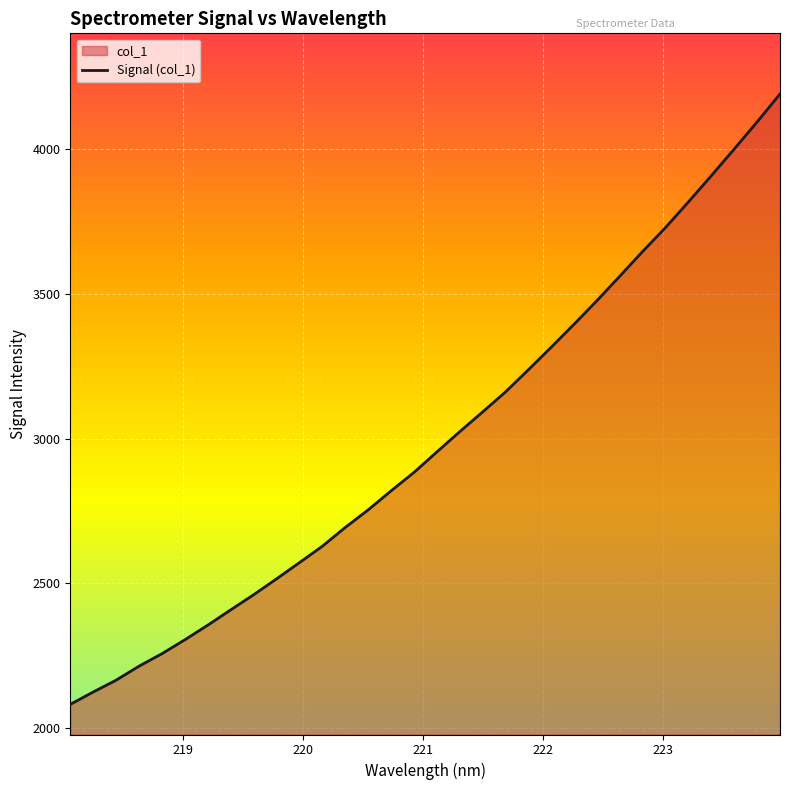

At which label does the data first exceed 2954?

221.1174